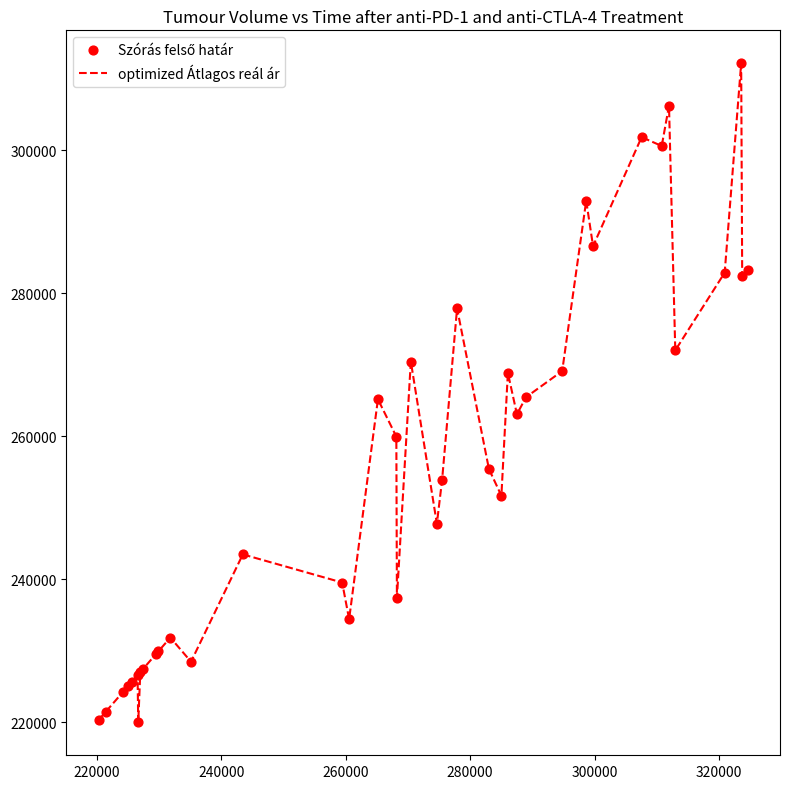

What is the greatest value displayed?

312186